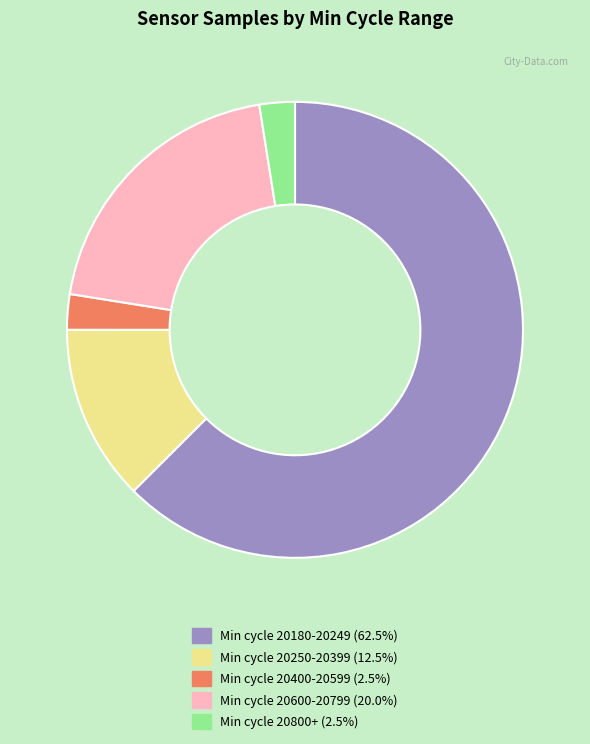

Is there any slice that represents more than half of the pie?

Yes